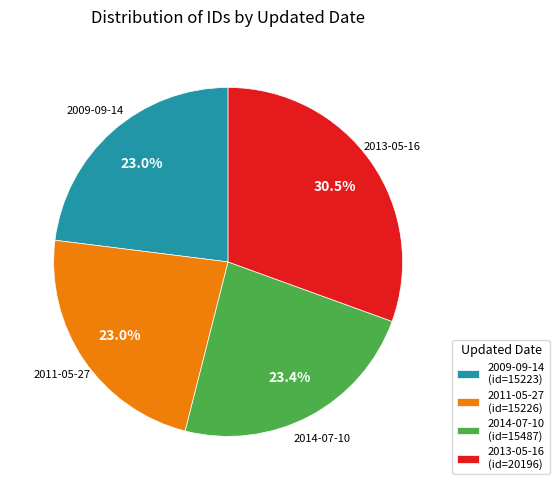

Between 2013-05-16 and 2011-05-27, which is larger?

2013-05-16